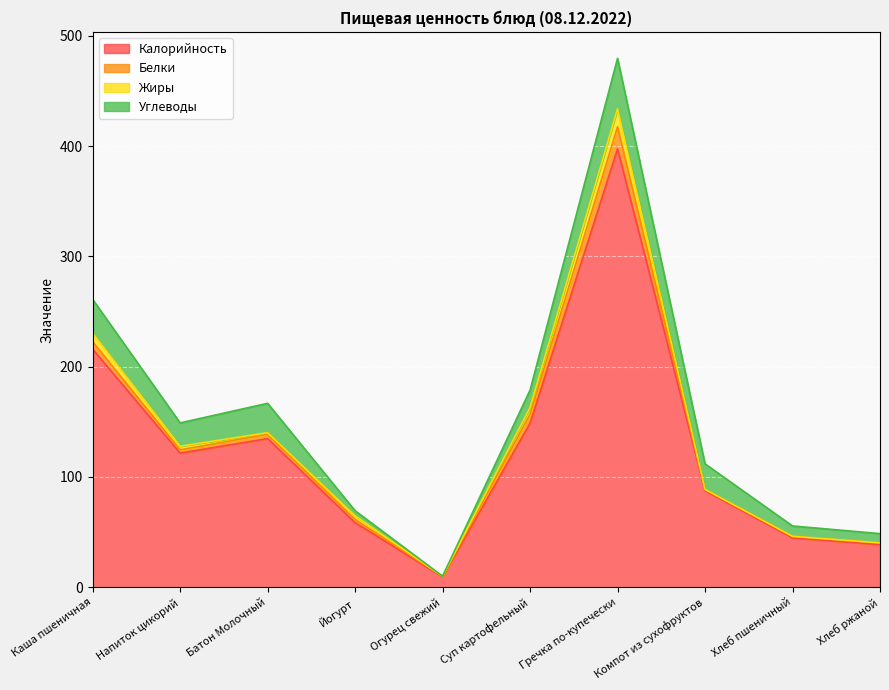

What is the difference between the maximum and second lowest values in the Белки series?

18.9